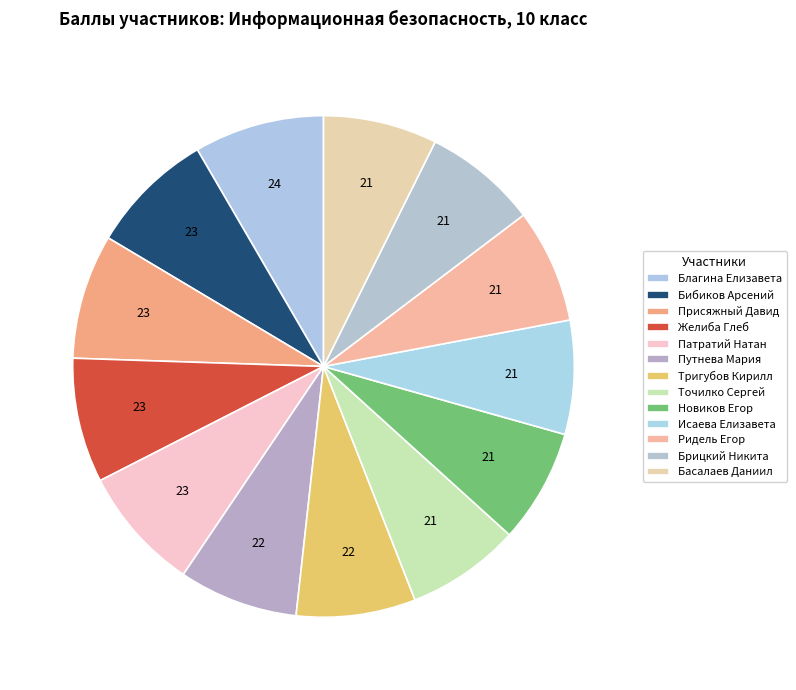

How many slices are in this pie chart?

13